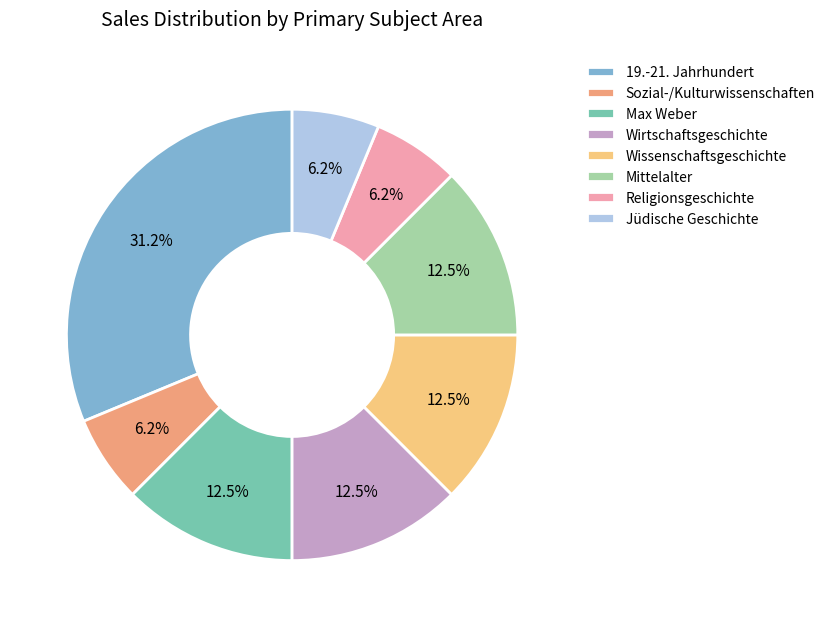

Does any single category account for the majority?

No